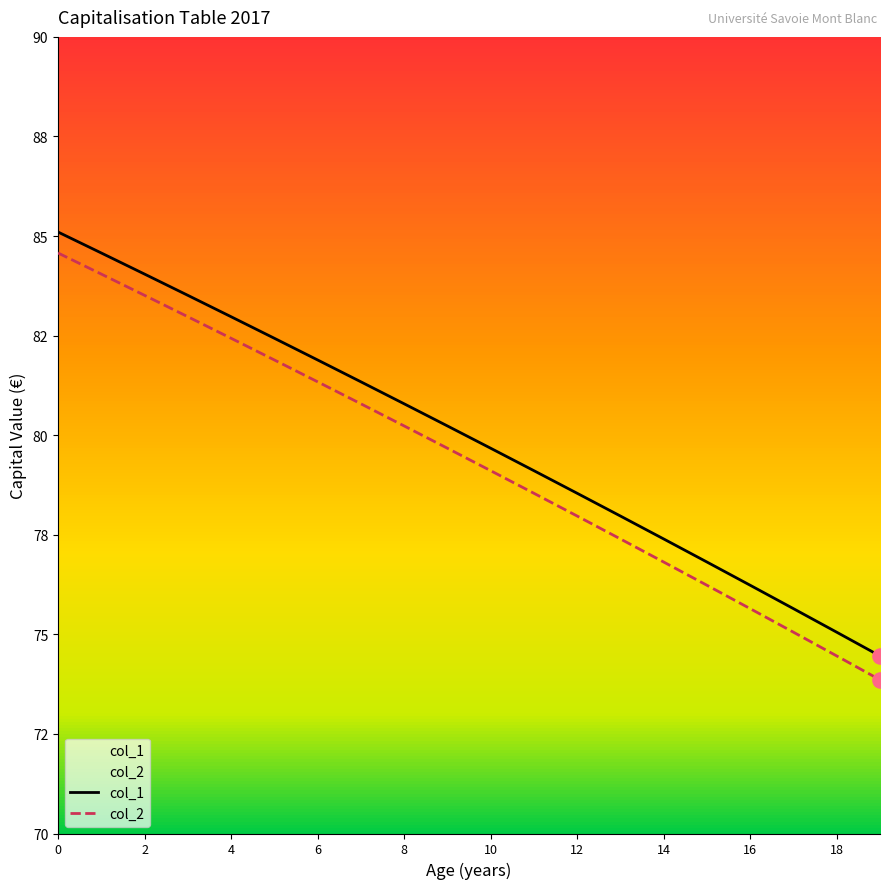

Which series has the widest spread of Y values?

col_2